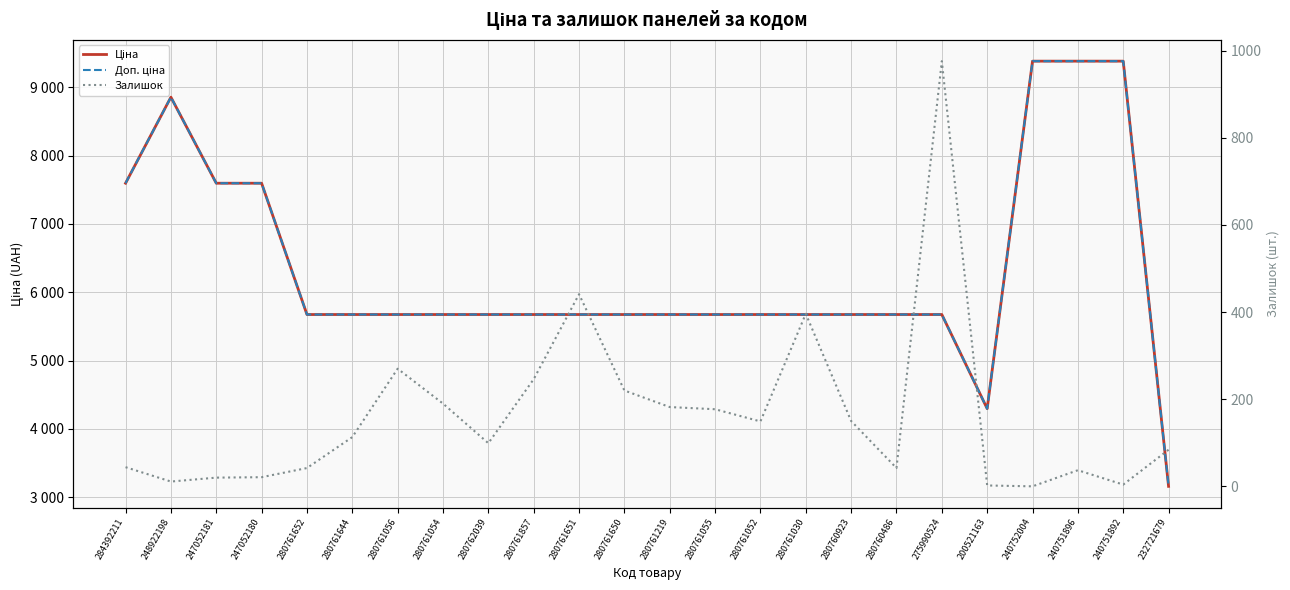

Reading left to right, list all the values displayed in this chart.

Ціна: 284392211=7596.5	248922198=8856.7	247052181=7596.5	247052180=7596.5	280761652=5673.8	280761644=5673.8	280761056=5673.8	280761054=5673.8	280762039=5673.8	280761857=5673.8	280761651=5673.8	280761650=5673.8	280761219=5673.8	280761055=5673.8	280761052=5673.8	280761030=5673.8	280760923=5673.8	280760486=5673.8	275990524=5673.8	200521163=4295.4	240752004=9384.0	240751896=9384.0	240751892=9384.0	232721679=3157.9
Доп. ціна: 284392211=7596.5	248922198=8856.7	247052181=7596.5	247052180=7596.5	280761652=5673.8	280761644=5673.8	280761056=5673.8	280761054=5673.8	280762039=5673.8	280761857=5673.8	280761651=5673.8	280761650=5673.8	280761219=5673.8	280761055=5673.8	280761052=5673.8	280761030=5673.8	280760923=5673.8	280760486=5673.8	275990524=5673.8	200521163=4295.0	240752004=9384.0	240751896=9384.0	240751892=9384.0	232721679=3158.0
Залишок: 284392211=44.0	248922198=11.0	247052181=20.0	247052180=21.0	280761652=42.0	280761644=113.0	280761056=270.0	280761054=190.0	280762039=99.0	280761857=246.0	280761651=441.0	280761650=220.0	280761219=182.0	280761055=177.0	280761052=149.0	280761030=396.0	280760923=150.0	280760486=42.0	275990524=976.0	200521163=2.0	240752004=0.0	240751896=37.0	240751892=4.0	232721679=84.0